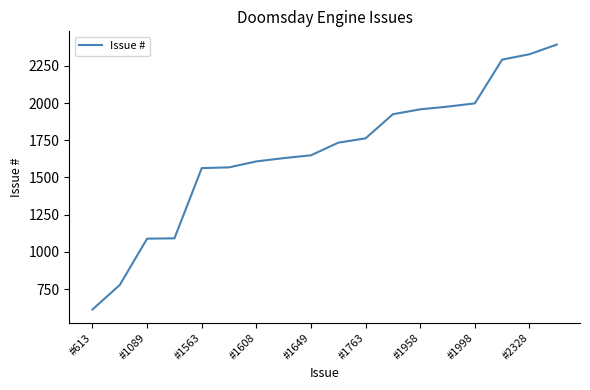

What is the maximum value shown in the chart?

2393